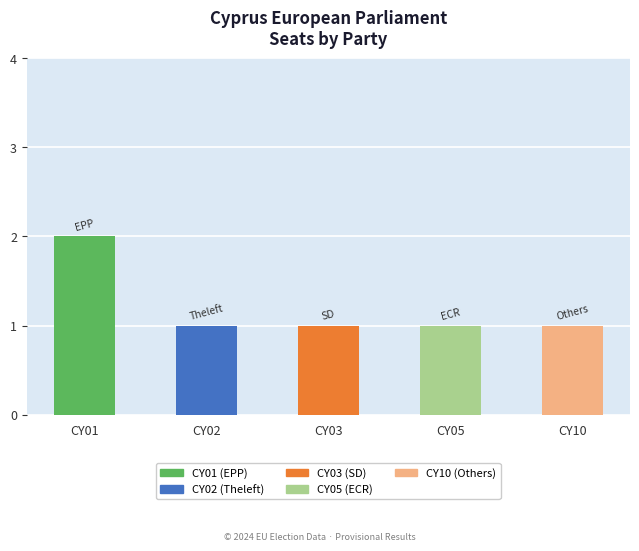

What is the value of the 2nd bar from the left?

1